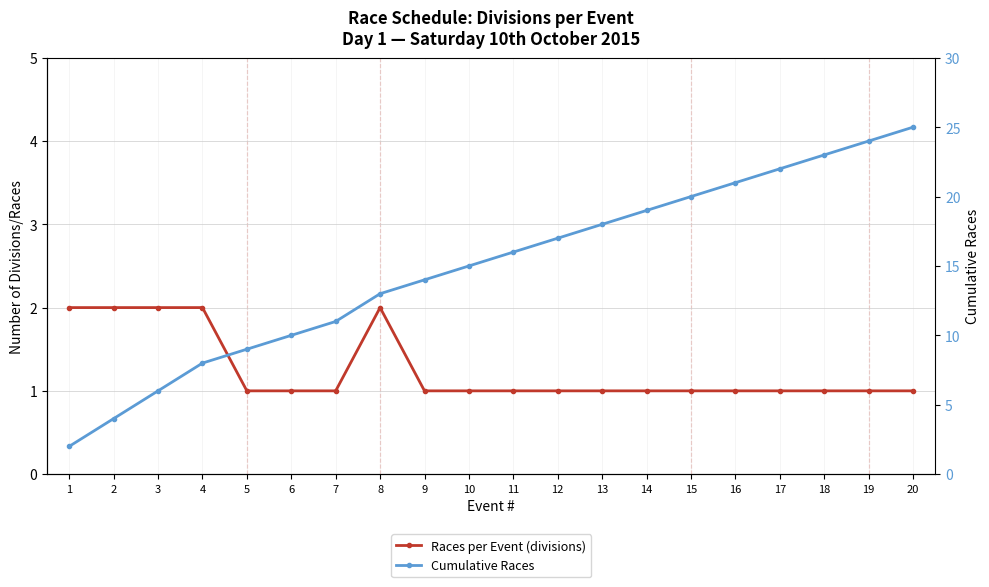

Which label corresponds to the smallest value in the chart?

5